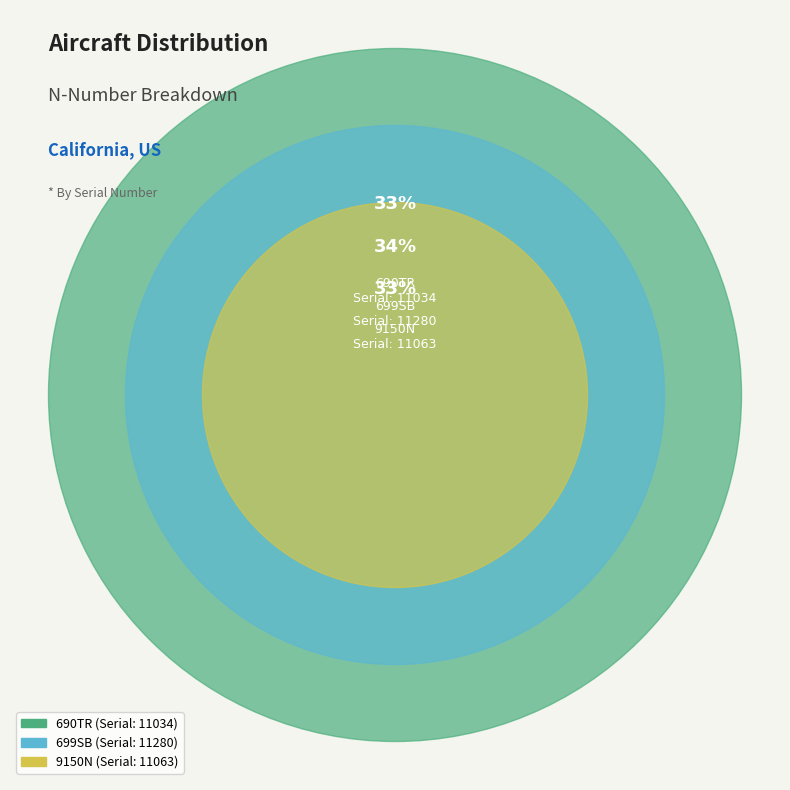

How many slices are in this pie chart?

3